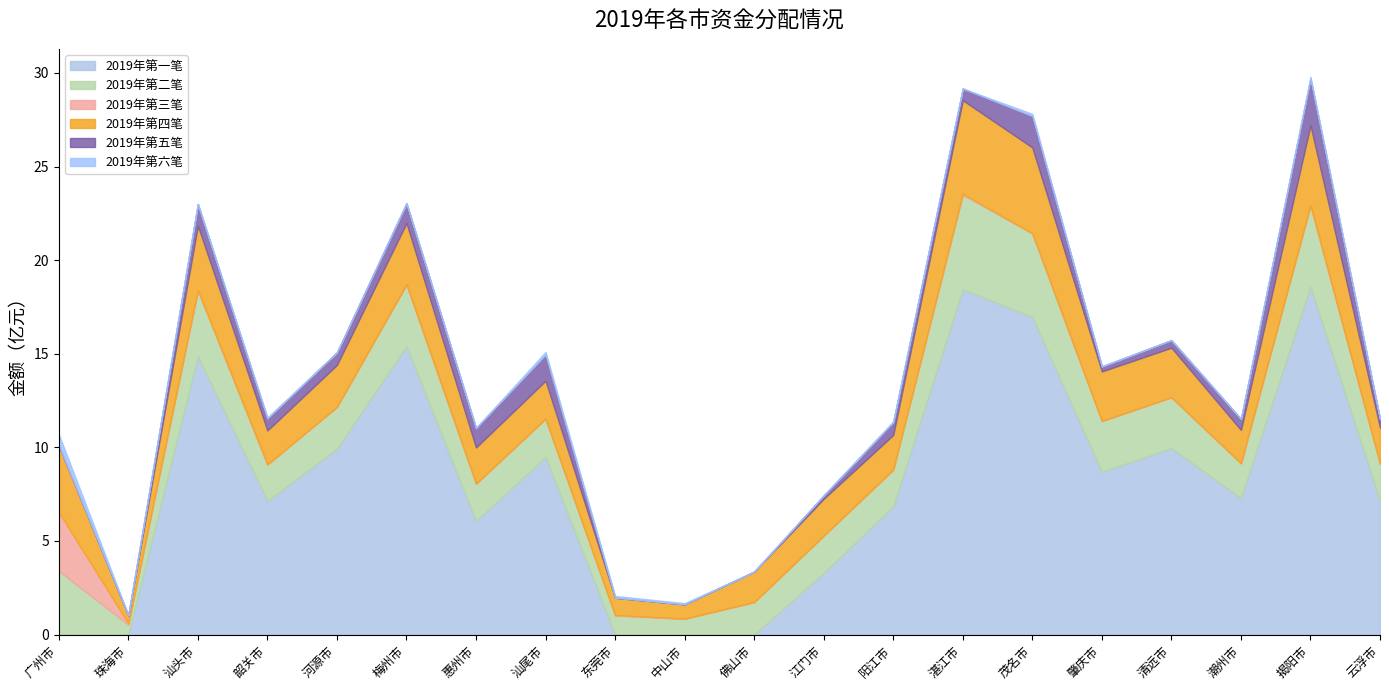

What is the highest value of the 2019年第一笔 series?

18.6